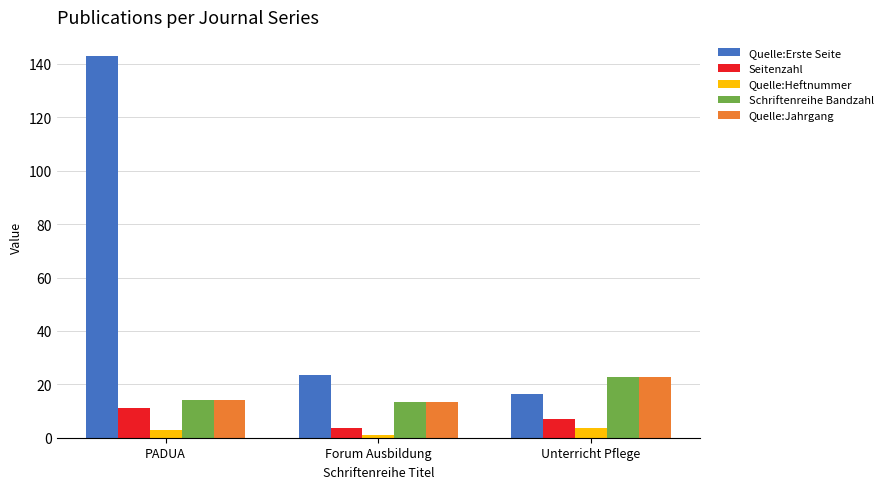

At which category is the sum across all series the highest?

PADUA